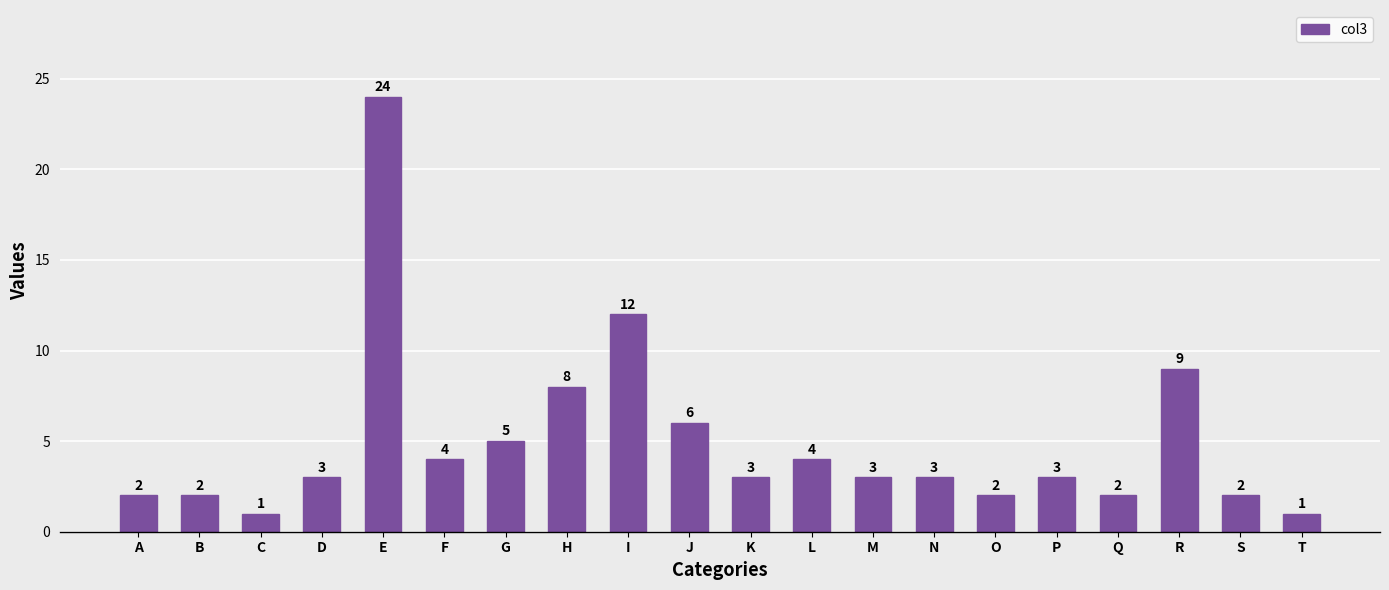

Does the chart contain stacked bars?

No